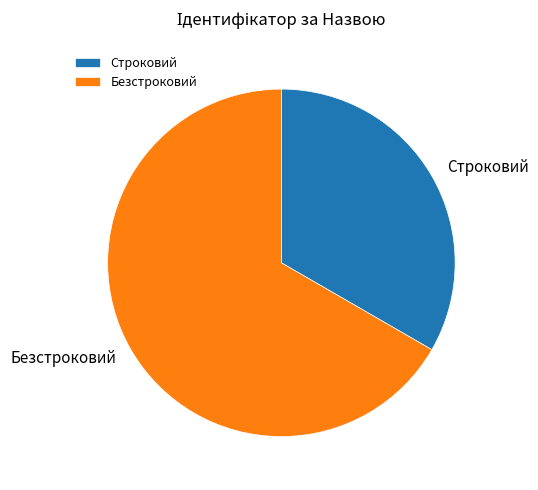

Is the sum of Строковий and Безстроковий greater than half?

Yes